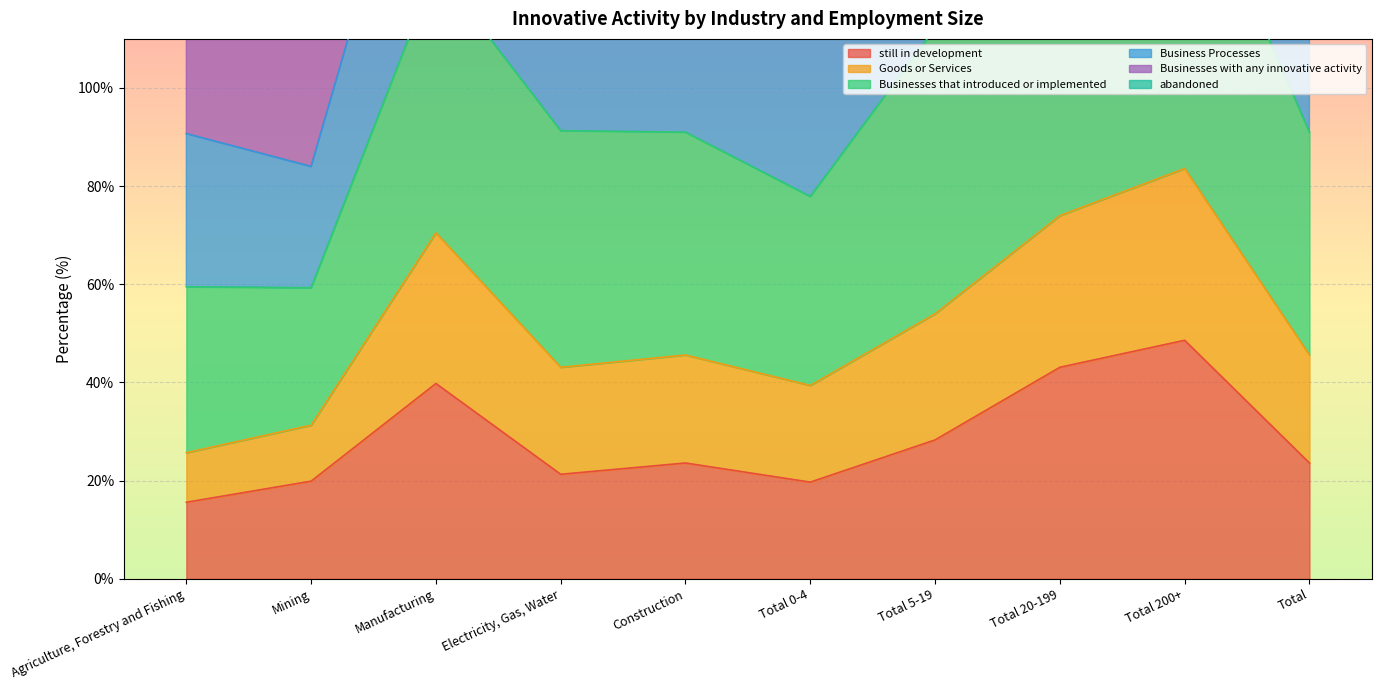

What position from the right is Construction?

6